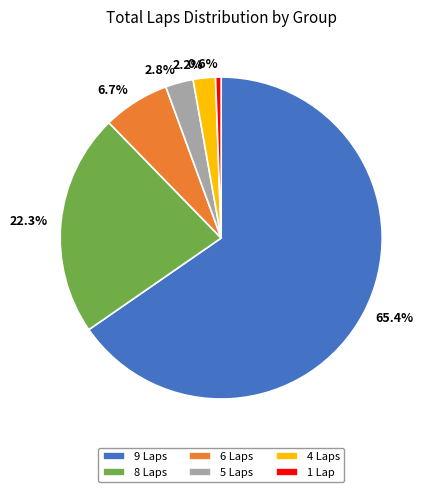

Combined, do 65.4% and 22.3% account for over 50%?

Yes